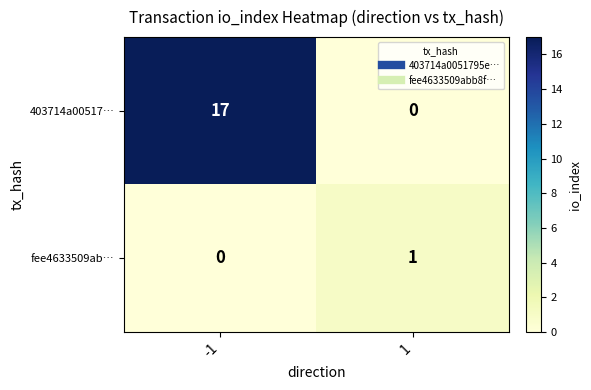

How many positive values does the fee4633509ab… series have?

1